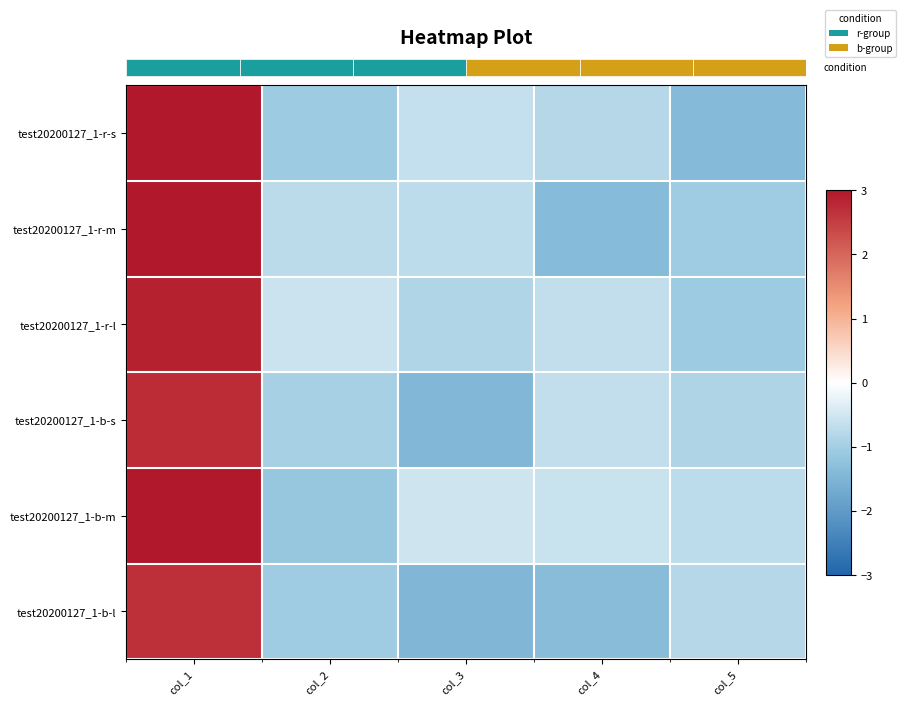

What is the sum of the test20200127_1-r-s values at col_5 and col_3?

-2.0